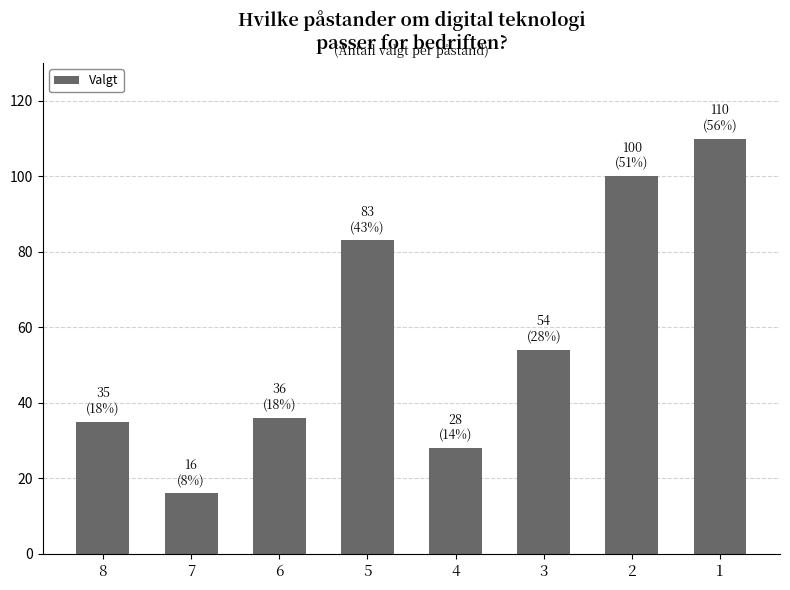

Are the bars horizontal?

No